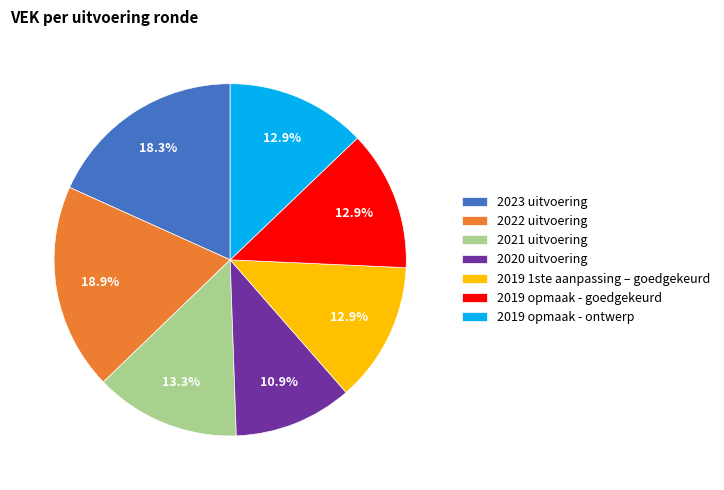

To the nearest percent, what is the average slice percentage?

14%